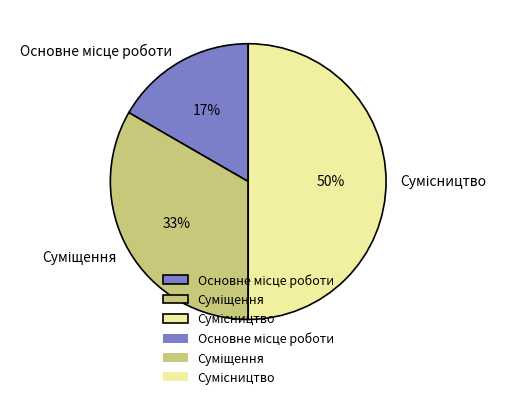

To the nearest percent, what is the average slice percentage?

33%